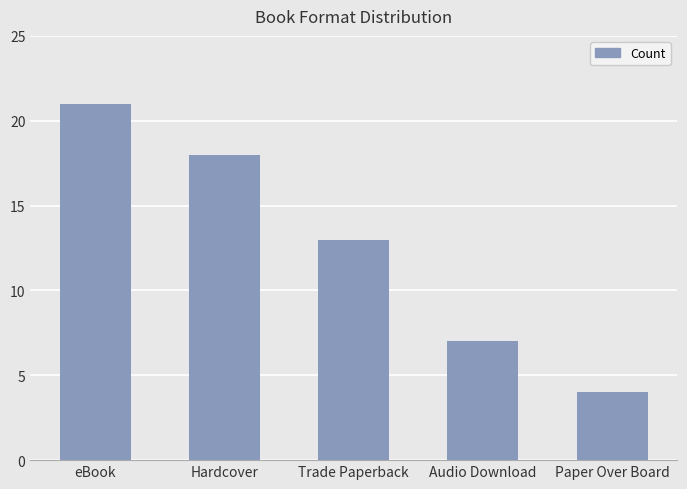

What is the label of the 4th bar from the left?

Audio Download